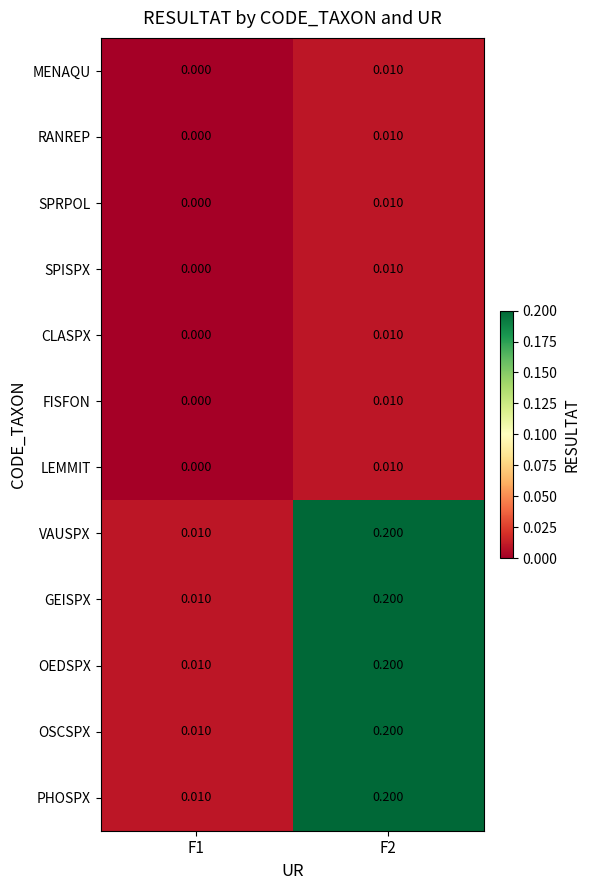

What is the total value across all series at F2?

1.1